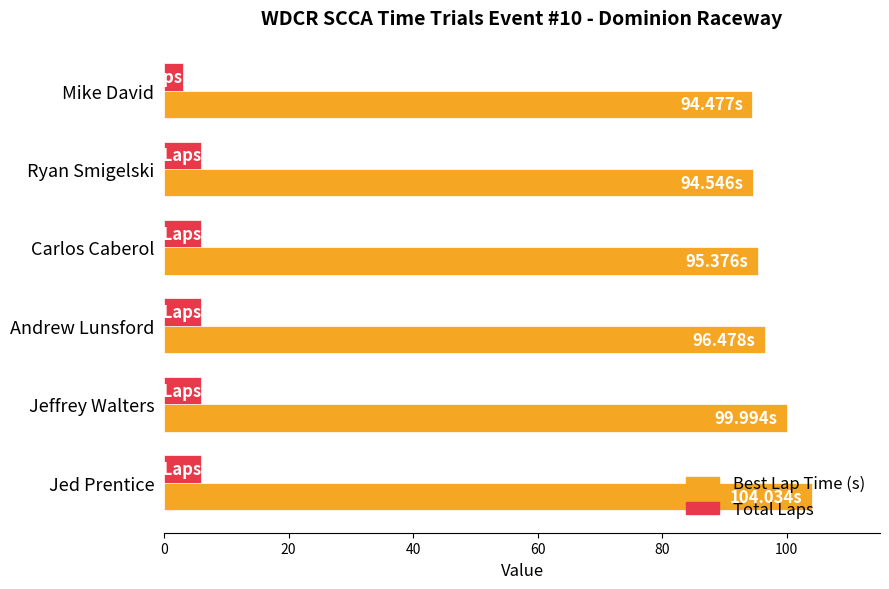

What is the total value across all series at Jed Prentice?

110.0